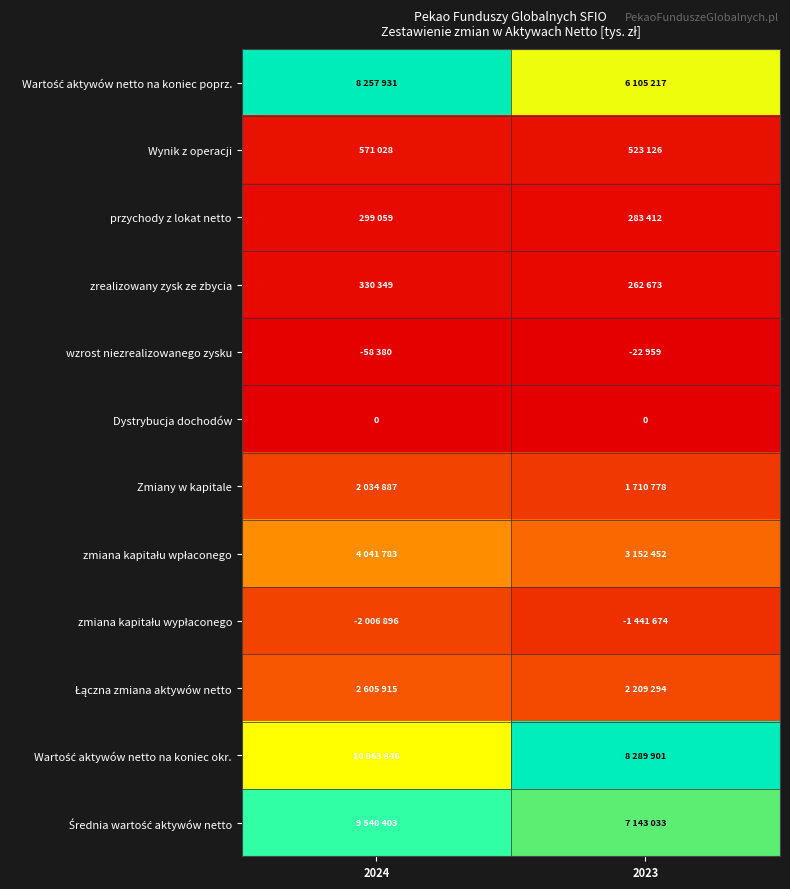

At 2024, list the series in order from smallest to largest.

Dystrybucja dochodów, wzrost niezrealizowanego zysku, przychody z lokat netto, zrealizowany zysk ze zbycia, Wynik z operacji, zmiana kapitału wypłaconego, Zmiany w kapitale, Łączna zmiana aktywów netto, zmiana kapitału wpłaconego, Wartość aktywów netto na koniec poprz., Średnia wartość aktywów netto, Wartość aktywów netto na koniec okr.